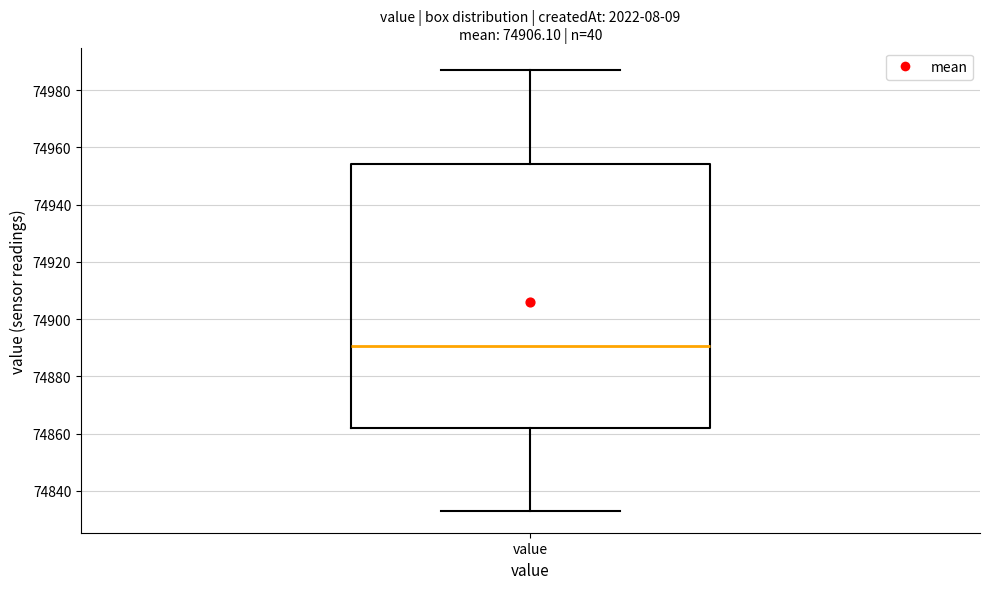

Read this box plot against the y-axis: the position of the median line, the range covered by the box, and the ends of both whiskers. The values are not printed on the chart, so give them approximately, as read against the axis.

median 74890, box 74862 to 74954, whiskers 74834 to 74988